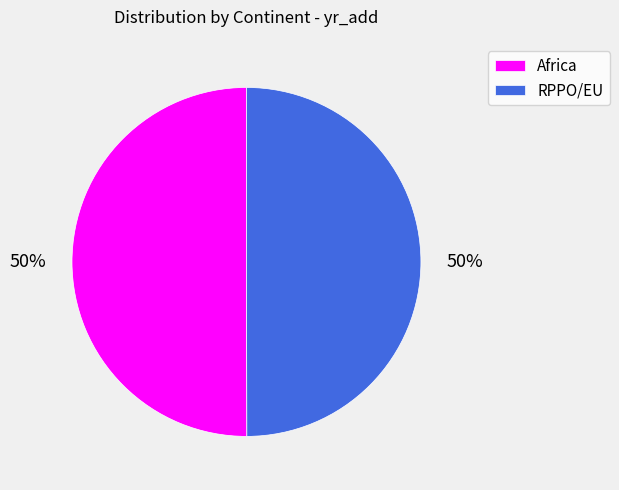

To the nearest percent, what is the combined percentage of RPPO/EU and Africa?

100%